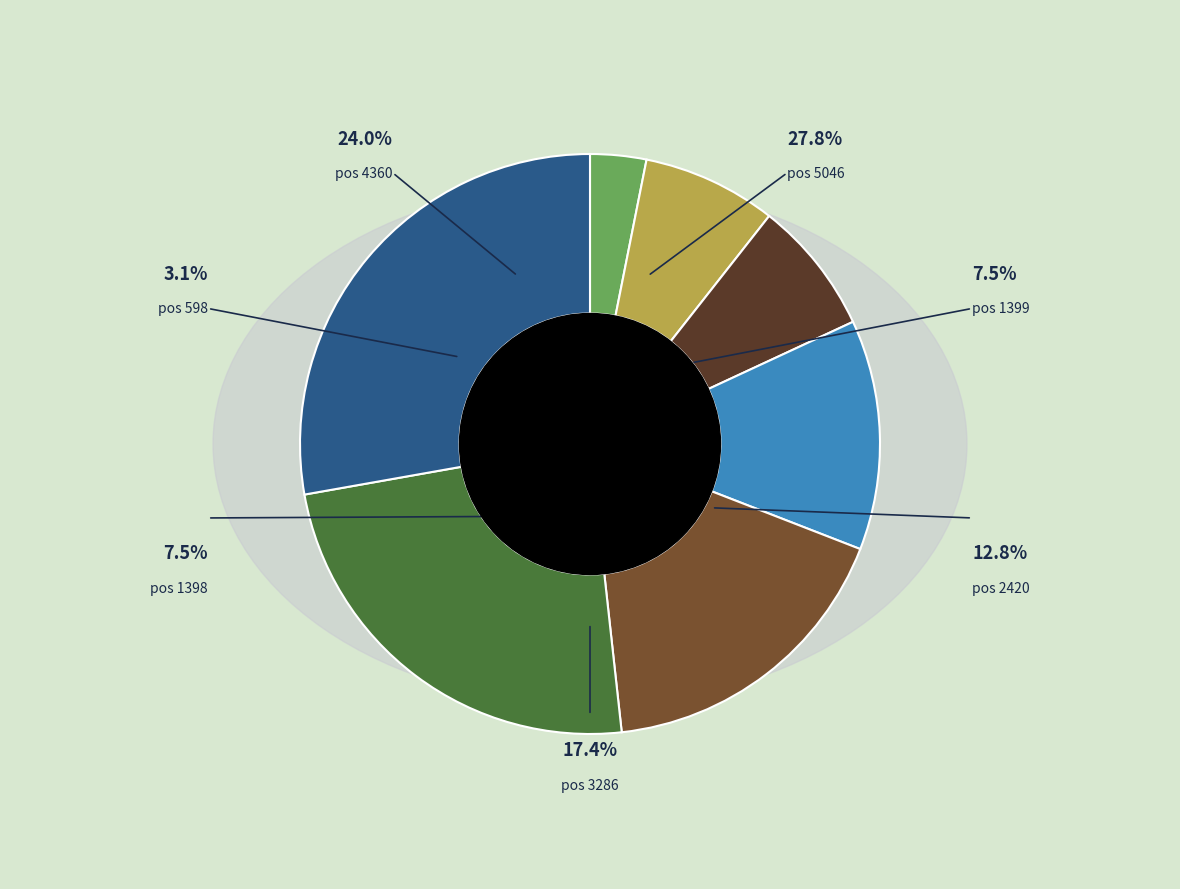

To the nearest percent, what portion does 1399 represent?

7%